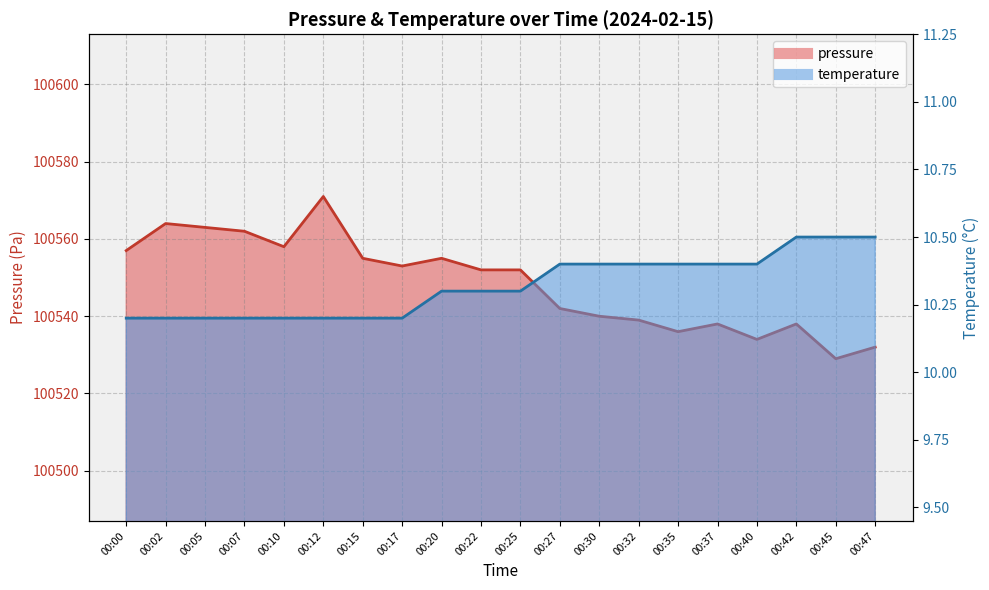

How many lines are shown in the chart?

2